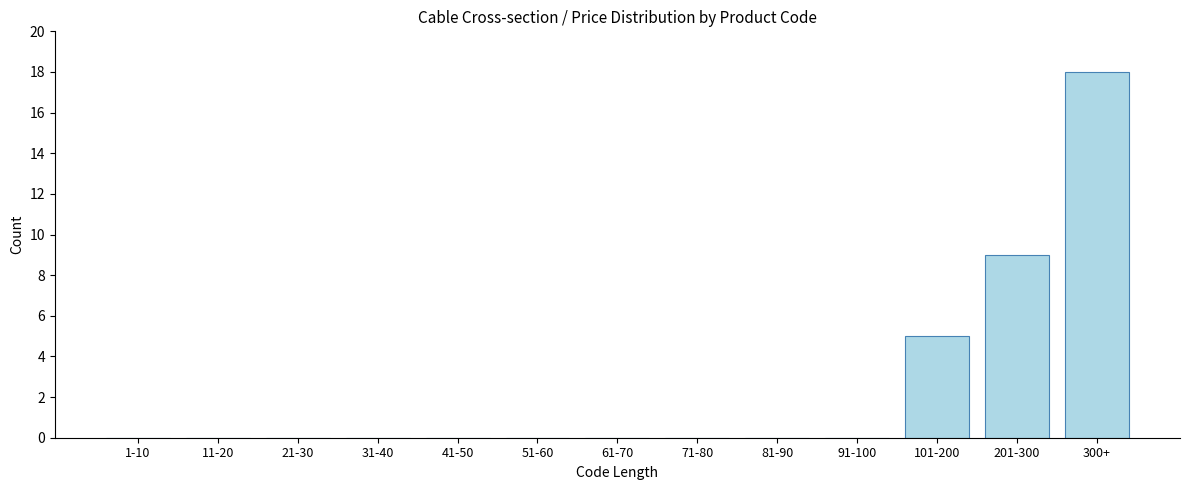

Reading right to left, transcribe all the data shown in this chart.

300+=18	201-300=9	101-200=5	91-100=0	81-90=0	71-80=0	61-70=0	51-60=0	41-50=0	31-40=0	21-30=0	11-20=0	1-10=0